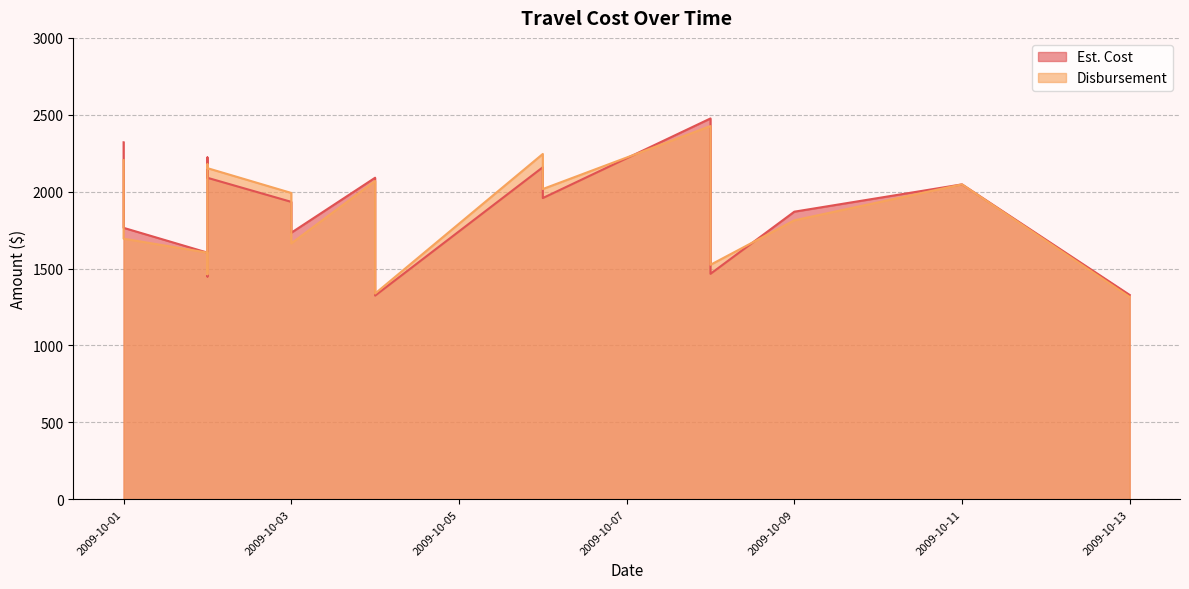

The value of Disbursement at 2009-10-08 is 1524.6. True or false?

True